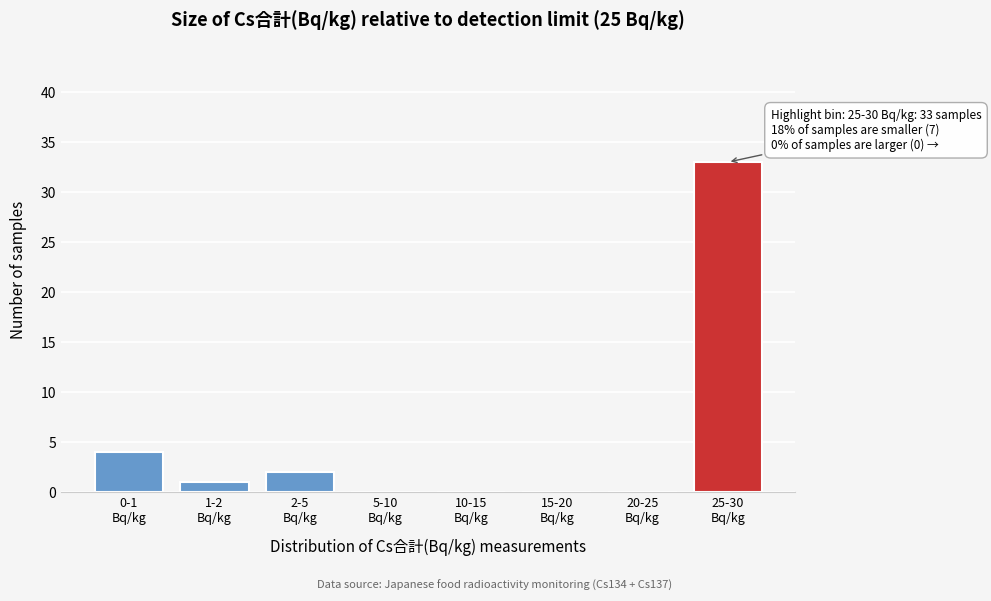

What is the maximum value shown in the chart?

33